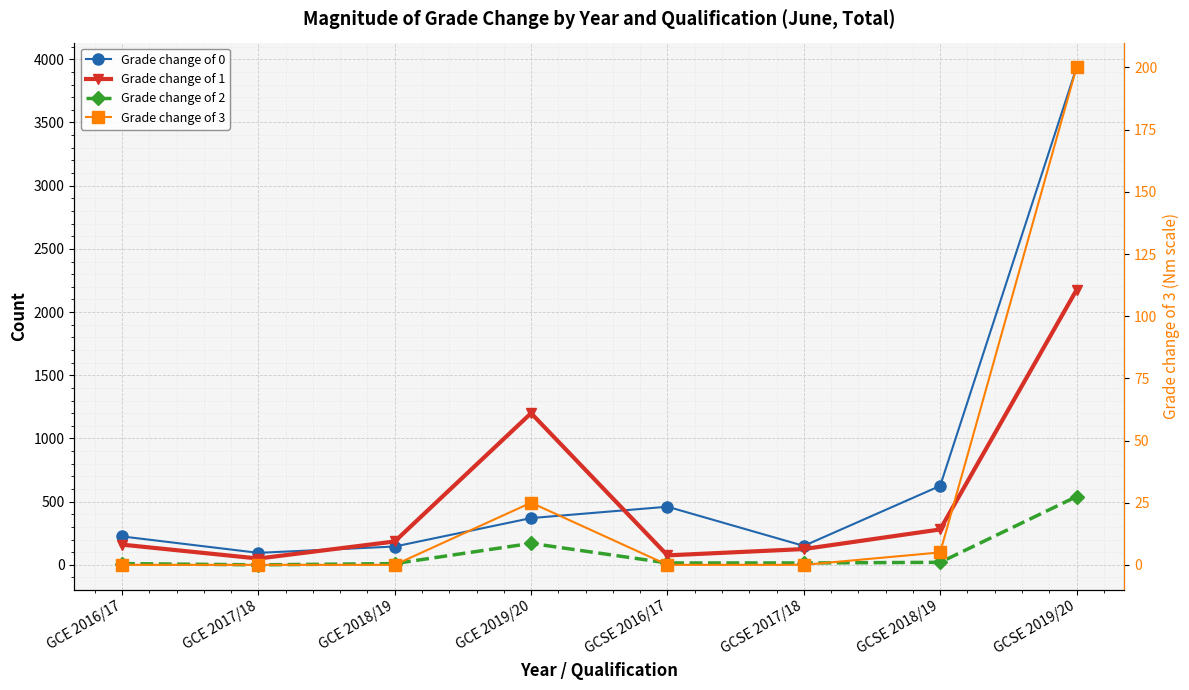

What is the label of the 2nd point from the left?

GCE 2017/18